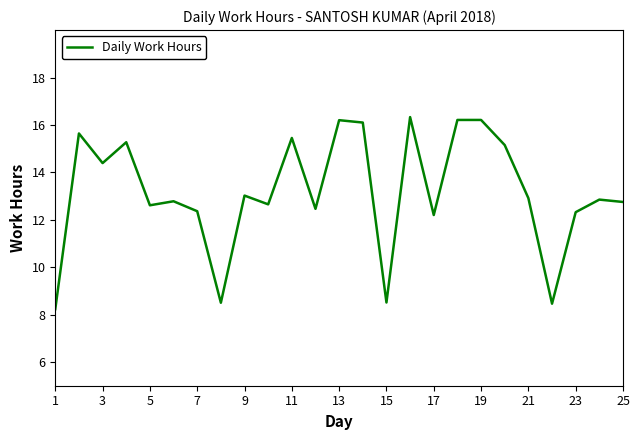

What is the difference between the maximum and minimum values?

8.1